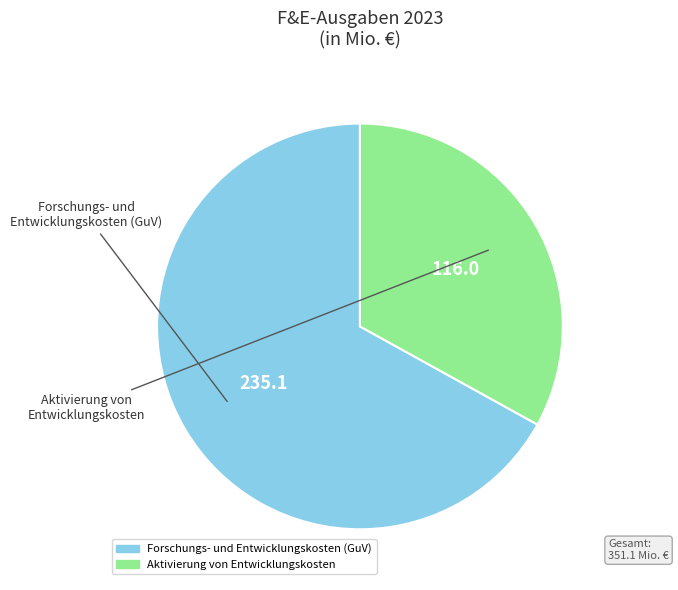

The Forschungs- und Entwicklungskosten (GuV) slice represents 73% of the pie. True or false?

False